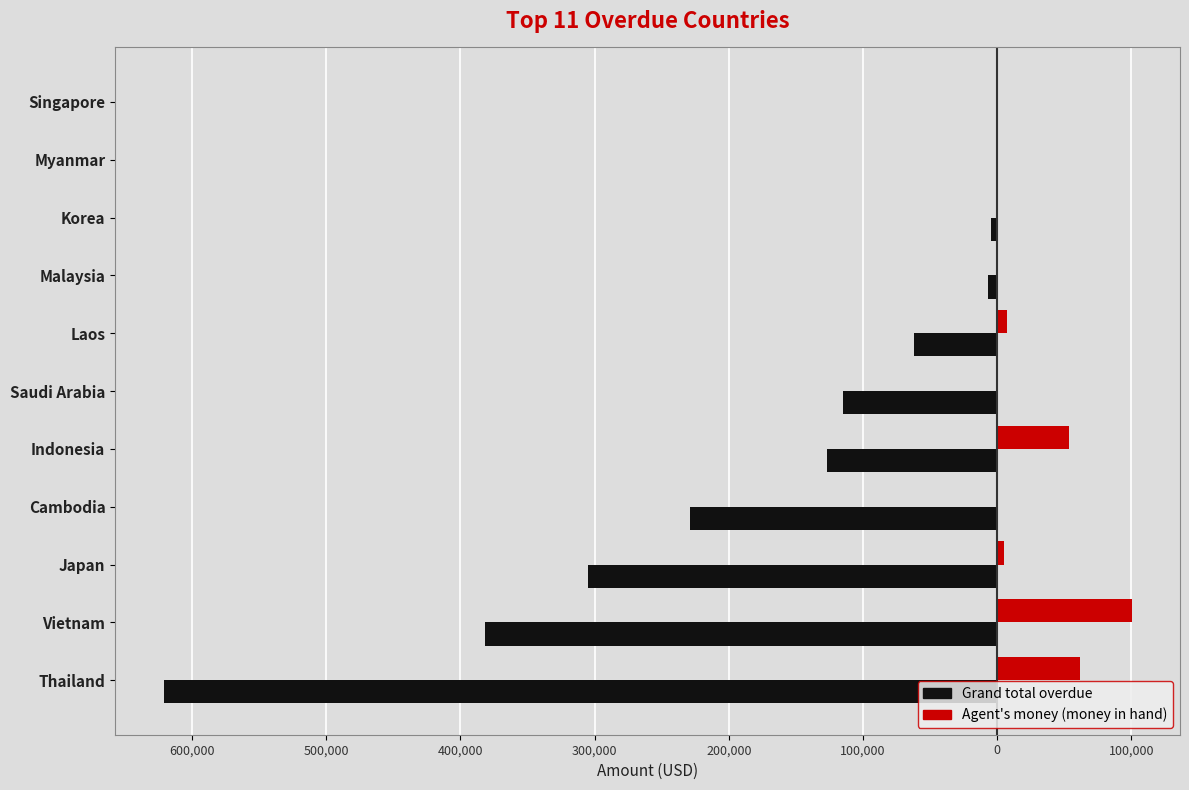

What are all the series names shown in the legend?

Grand total overdue, Agent's money (money in hand)